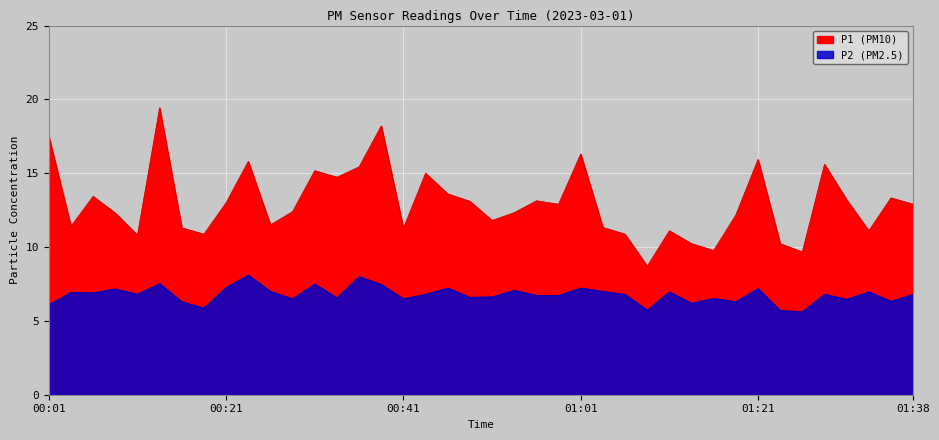

In P1, how many points are higher than both neighbors (excluding endpoints)?

12